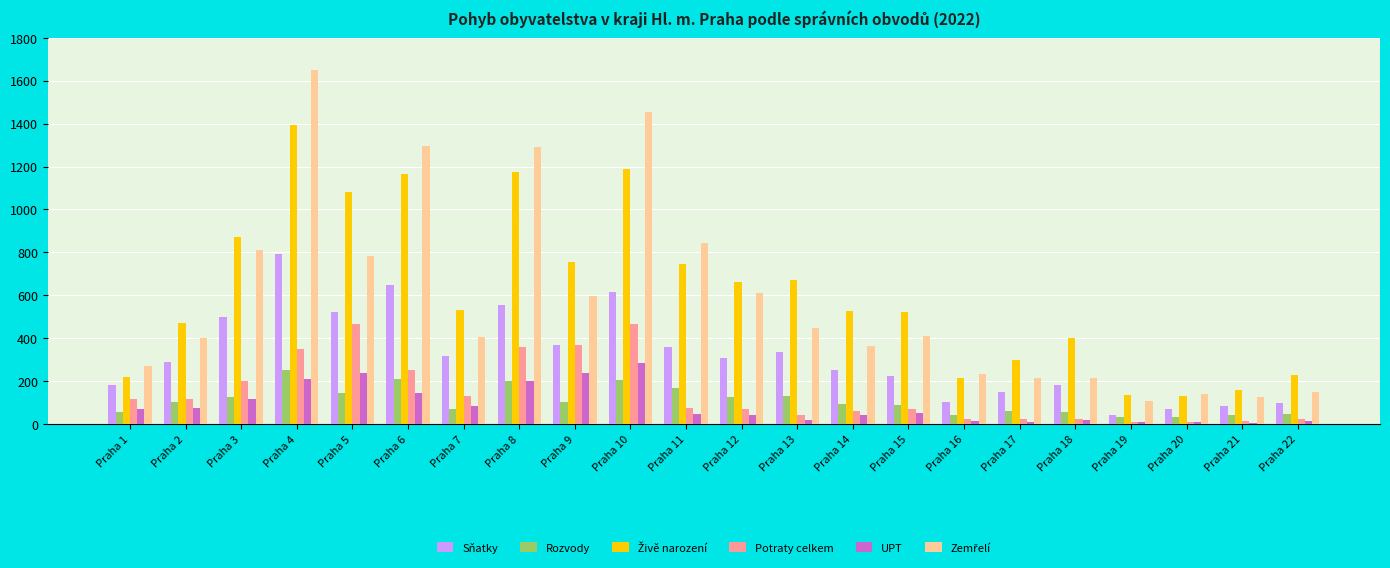

What value does the Rozvody series have at Praha 2?

101